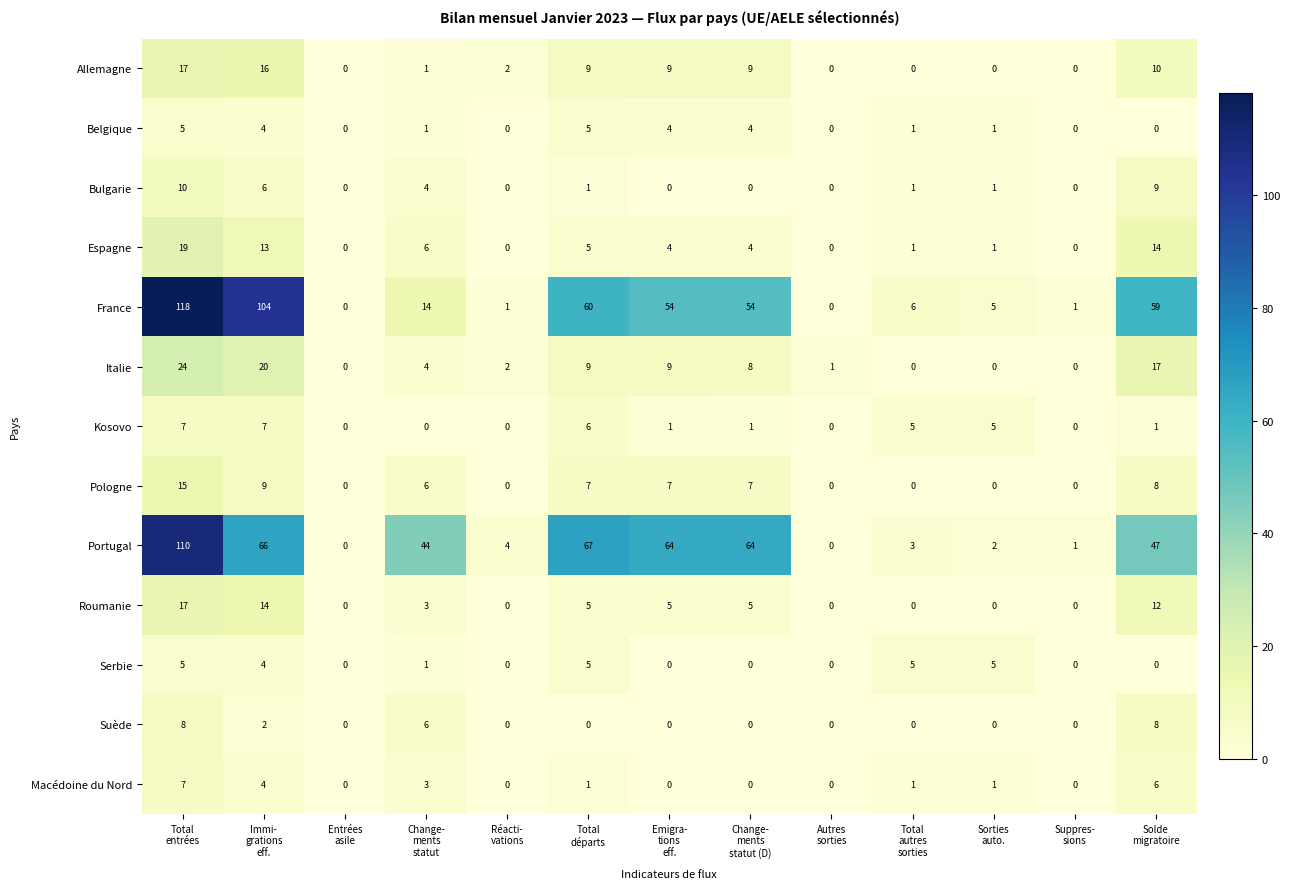

Which label corresponds to the largest value in the chart?

Total
entrées